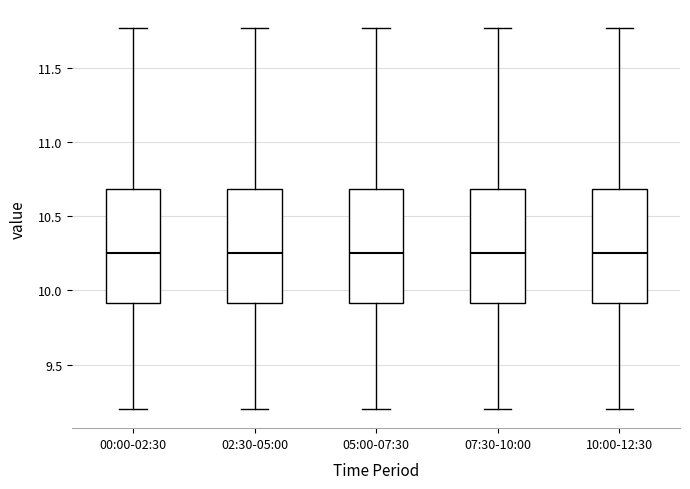

Reading left to right, read every box against the y-axis: the position of its median line, the range the box covers, and the ends of its whiskers. The values are not printed on the chart, so give them approximately, as read against the axis.

00:00-02:30: median 10.25, box 9.90 to 10.70, whiskers 9.20 to 11.75
02:30-05:00: median 10.25, box 9.90 to 10.70, whiskers 9.20 to 11.75
05:00-07:30: median 10.25, box 9.90 to 10.70, whiskers 9.20 to 11.75
07:30-10:00: median 10.25, box 9.90 to 10.70, whiskers 9.20 to 11.75
10:00-12:30: median 10.25, box 9.90 to 10.70, whiskers 9.20 to 11.75